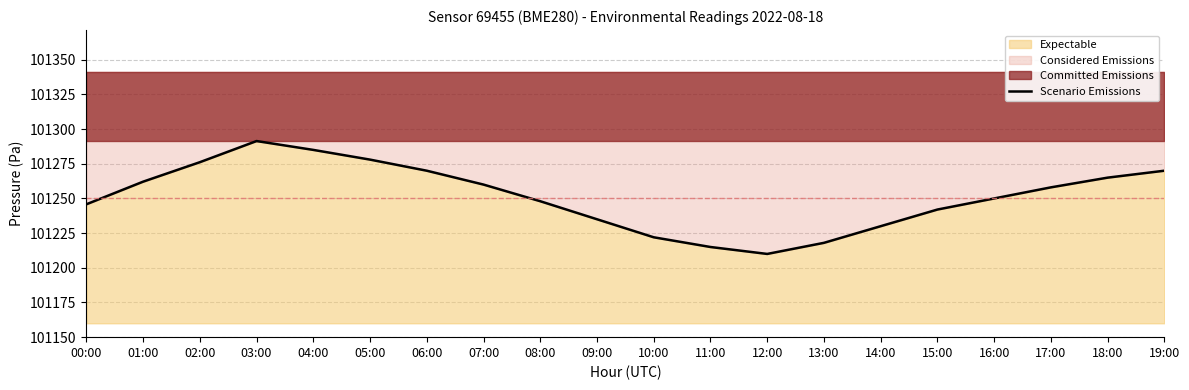

What is the approximate value at 09:00?

101235.0